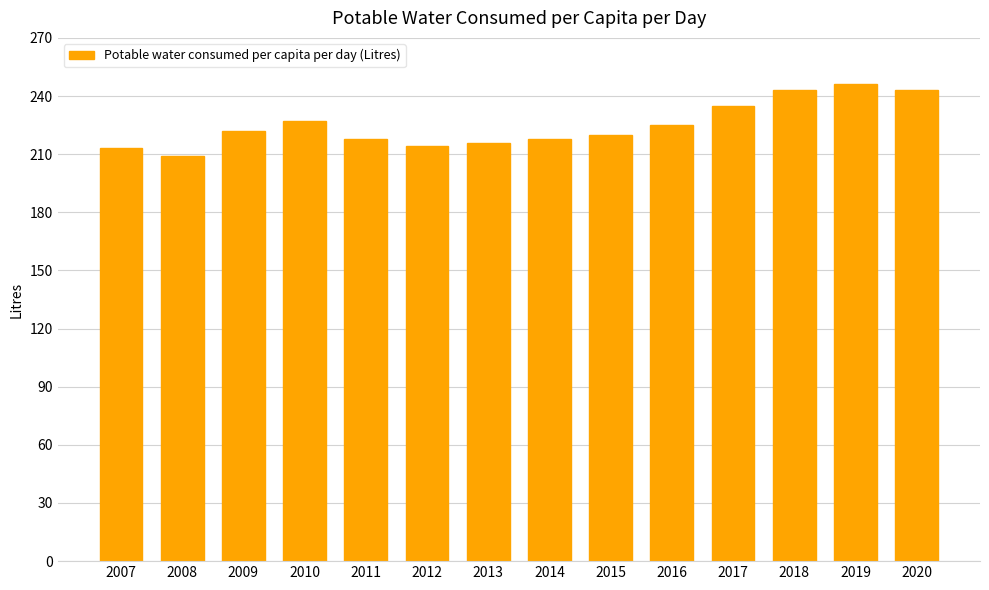

What is the approximate value at 2009, to the nearest 10?

220